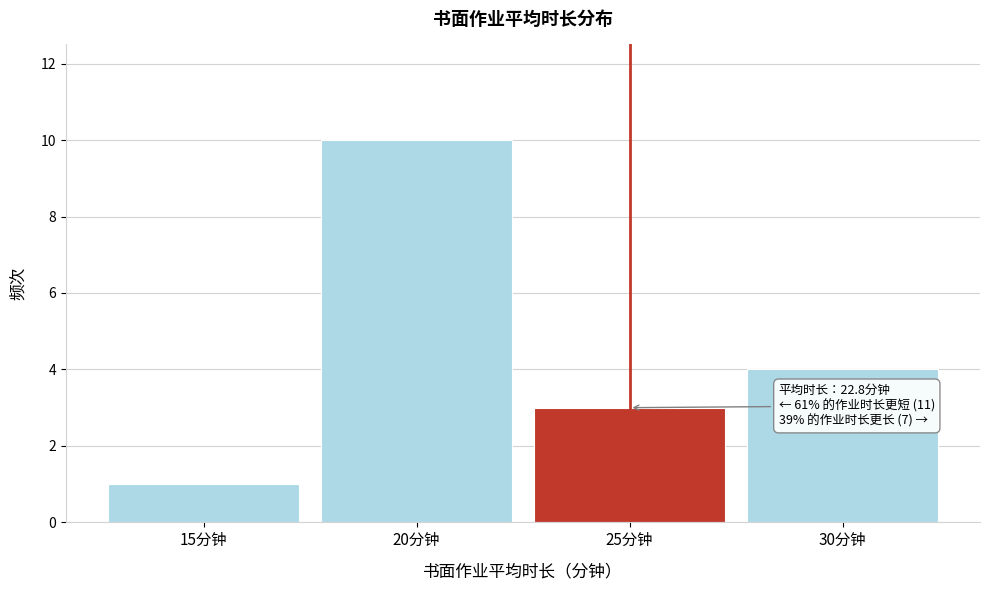

Which range on the x-axis has the tallest bar?

17.5 to 22.5